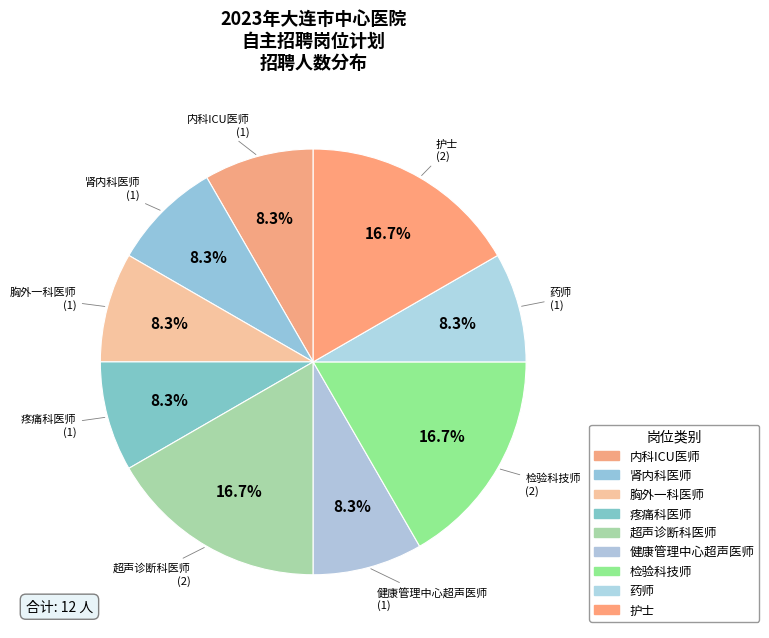

Is it true that 疼痛科医师 is 8% of the pie?

True